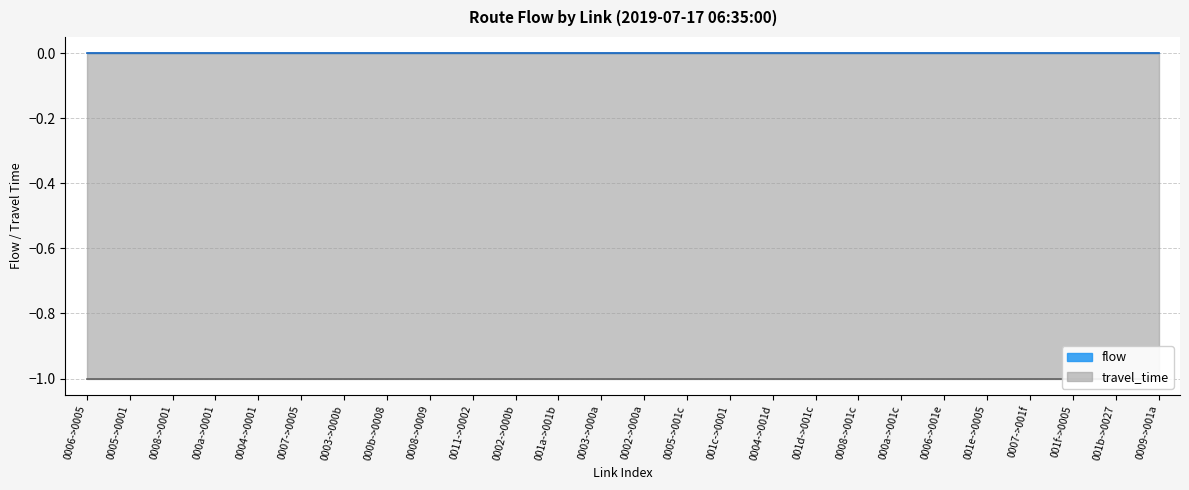

True or false: travel_time has more than 1 points higher than both neighbors.

False